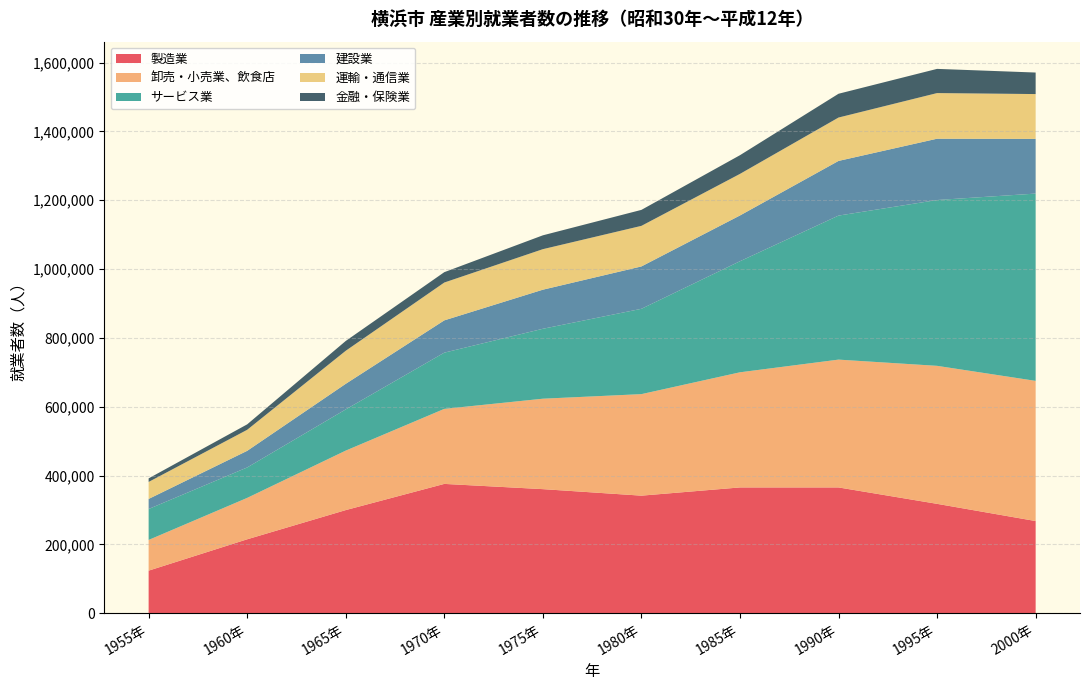

Reading right to left, list all the values displayed in this chart.

製造業: 267682	317691	365374	365381	341496	360432	375647	299542	214660	123584
卸売・小売業、飲食店: 407377	401060	371466	334605	295039	262809	218047	172886	120317	89180
サービス業: 544295	481905	418538	322757	247952	203217	163390	119711	88457	89915
建設業: 158951	178158	158897	132995	123143	113573	93821	74395	48310	29282
運輸・通信業: 130244	132625	126064	120829	117921	117771	109949	96005	61133	49382
金融・保険業: 62588	70309	69131	54333	46440	40252	30125	28525	15835	10342